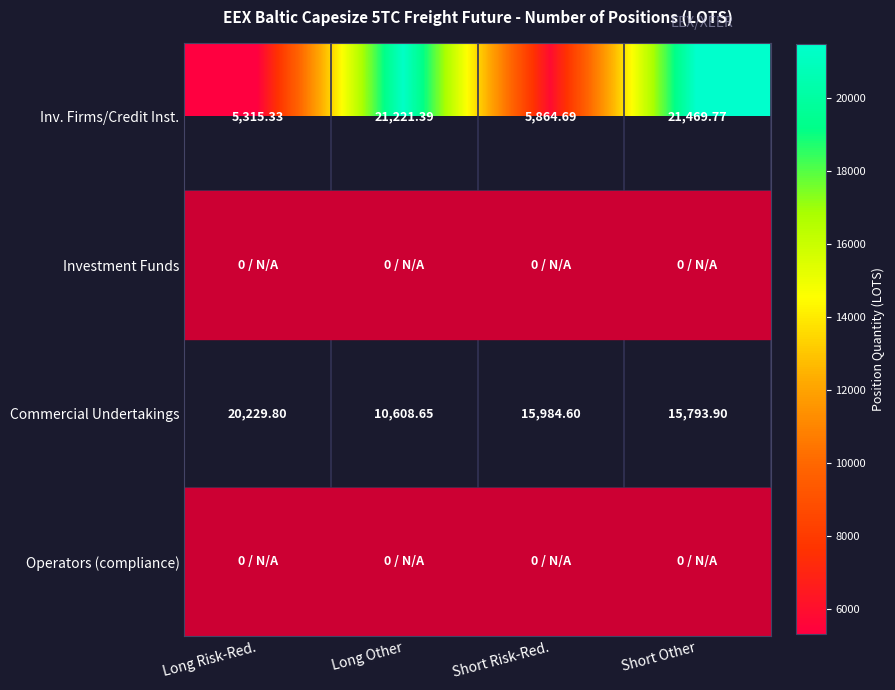

Rank the categories by Commercial Undertakings value from highest to lowest.

Long Risk-Red., Short Risk-Red., Short Other, Long Other